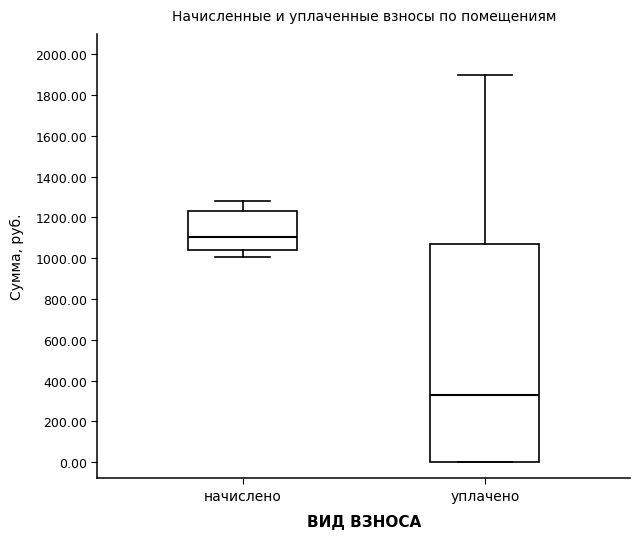

Which box's median line is the lowest?

уплачено